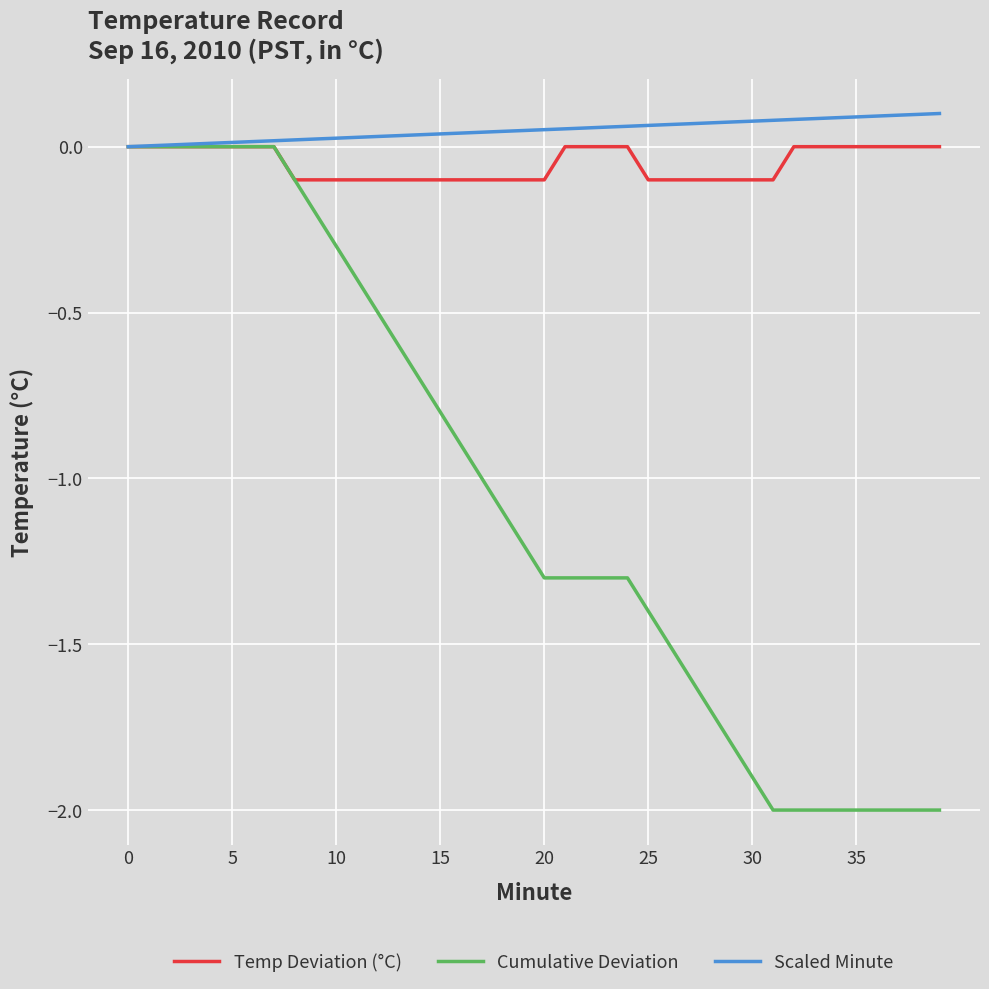

Which series has the largest total across all categories?

Scaled Minute